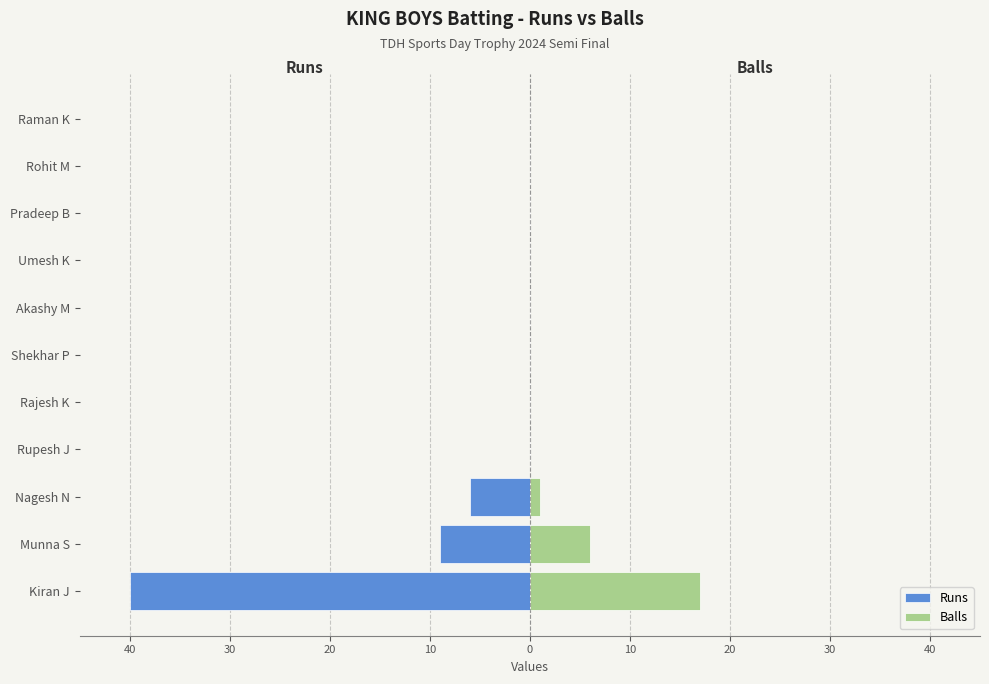

Rank the series at Shekhar P from lowest to highest value.

Runs, Balls